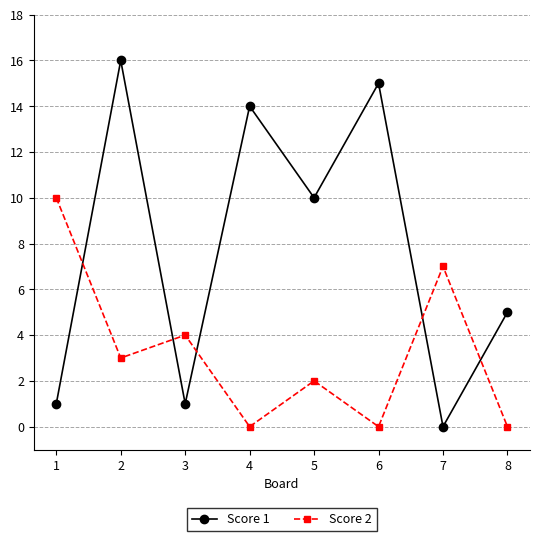

How many values in the Score 1 series are below 10?

4